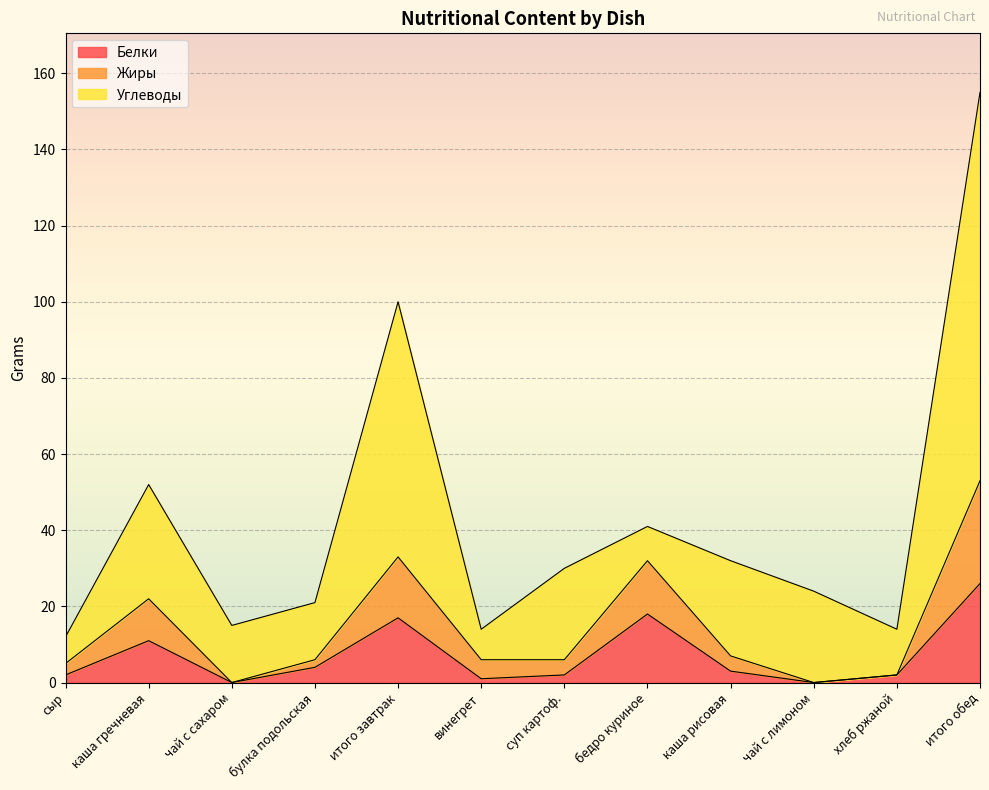

What is the maximum value for Белки?

26